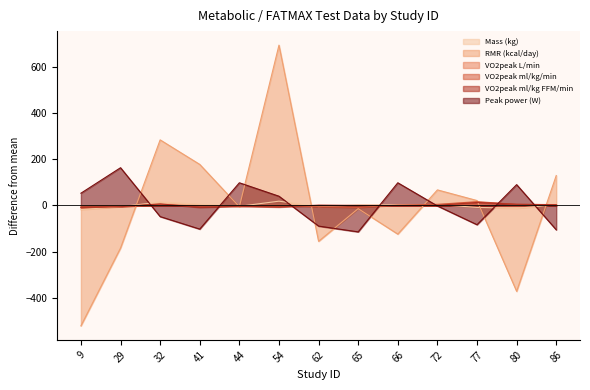

What is the difference between the maximum and minimum values in the Peak power (W) series?

277.0